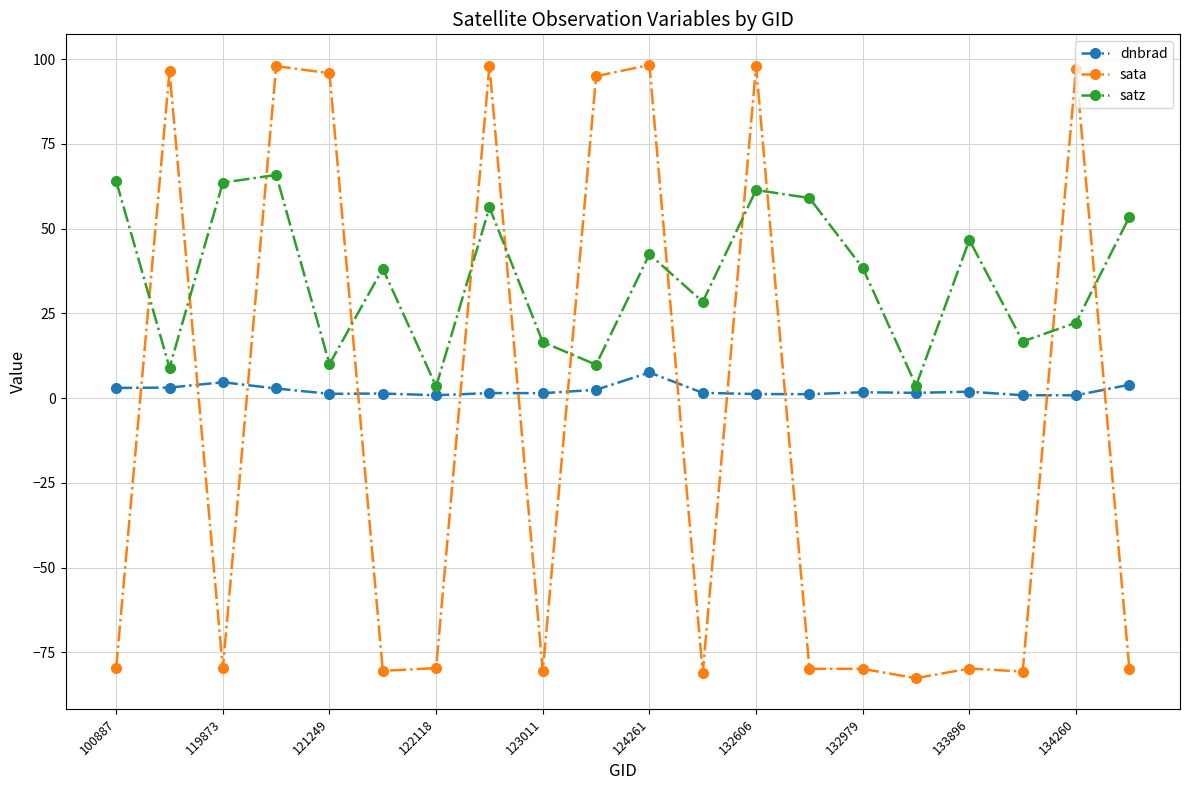

What is the average value of the sata series?

-9.3